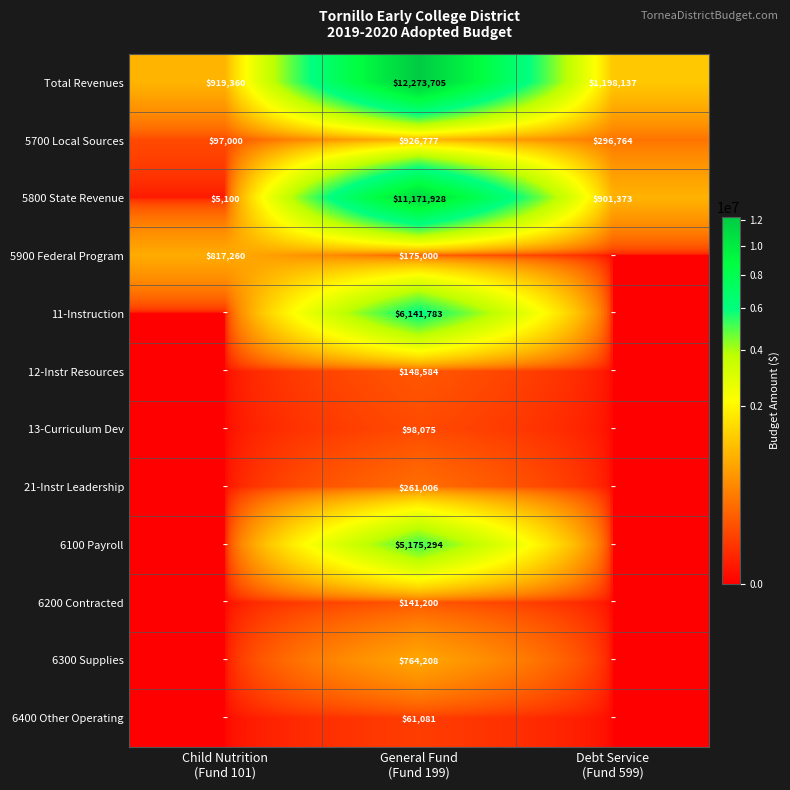

Rank the series at General Fund
(Fund 199) from highest to lowest value.

Total Revenues, 5800 State Revenue, 11-Instruction, 6100 Payroll, 5700 Local Sources, 6300 Supplies, 21-Instr Leadership, 5900 Federal Program, 12-Instr Resources, 6200 Contracted, 13-Curriculum Dev, 6400 Other Operating